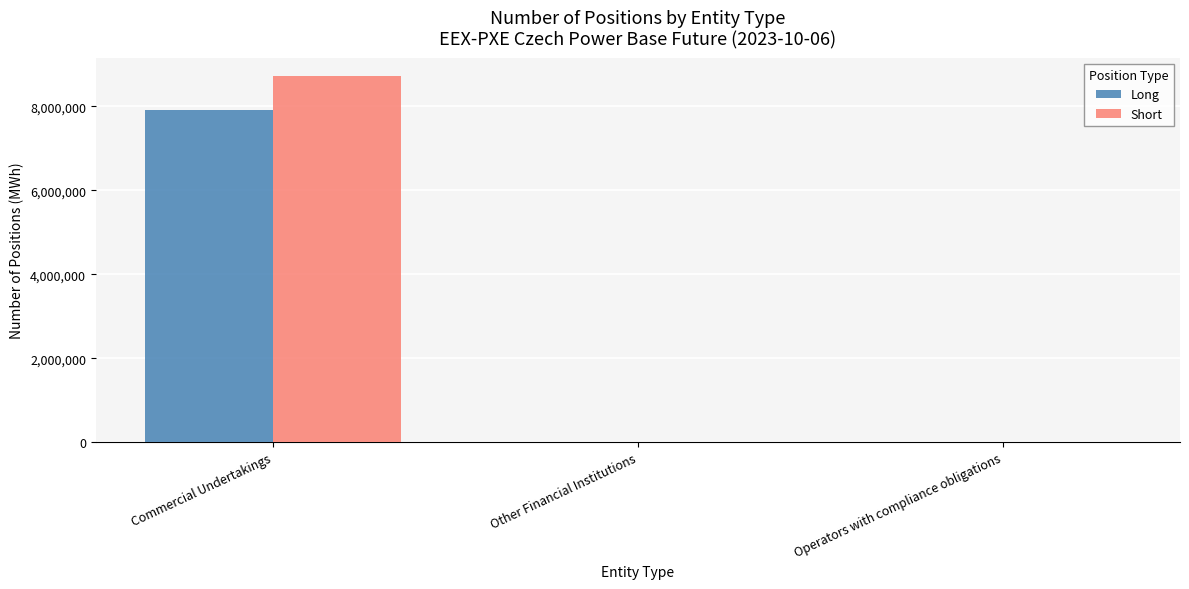

Which series has the largest total across all categories?

Short